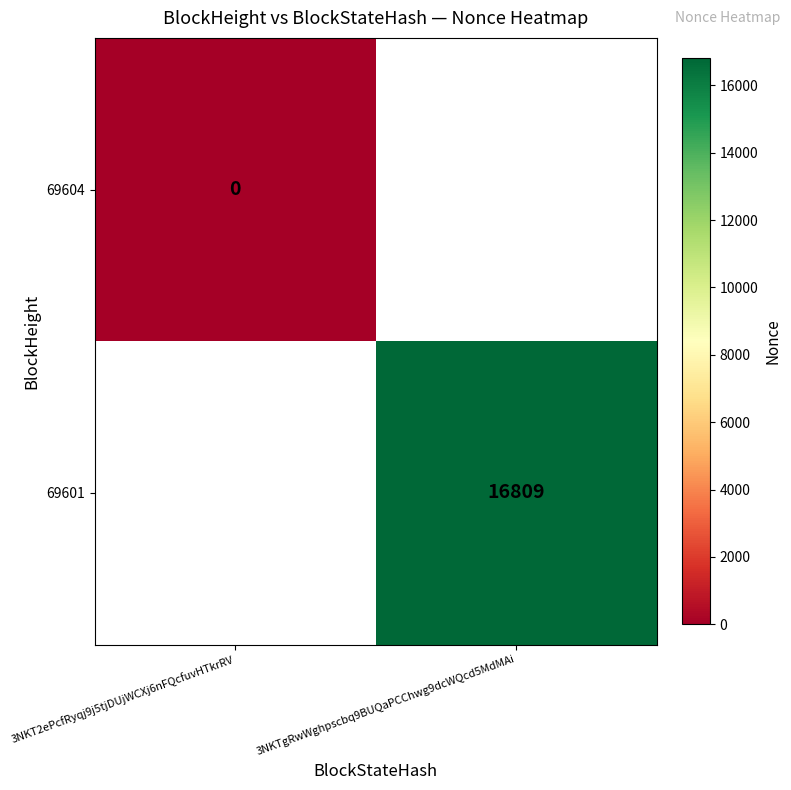

Is it true that 69601 equals 26256 at 3NKTgRwWghpscbq9BUQaPCChwg9dcWQcd5MdMAi?

False